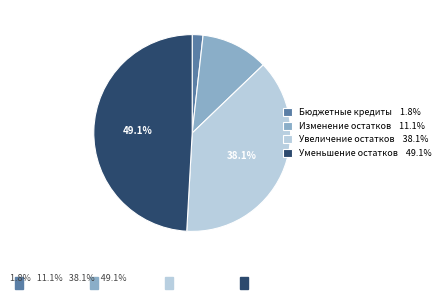

Is it true that Изменение остатков is 1% of the pie?

False